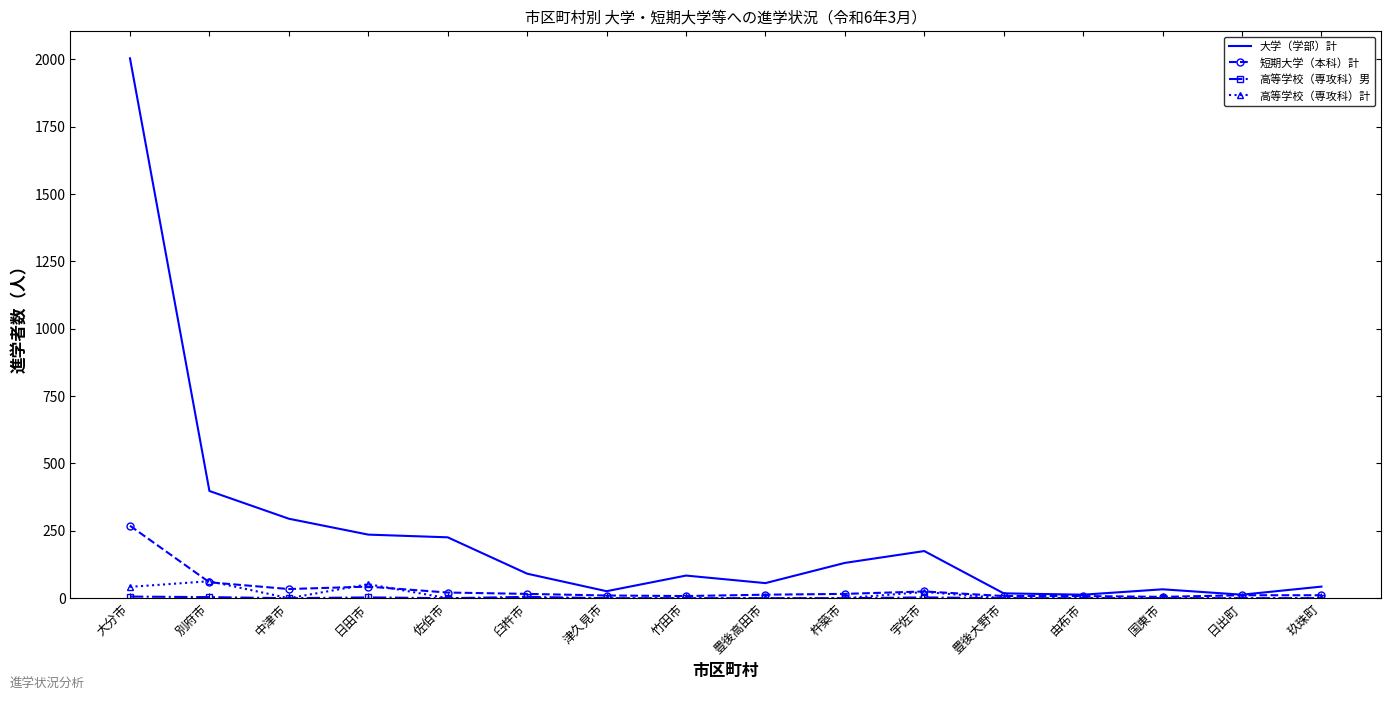

Is the value of 大学（学部）計 at 杵築市 greater than the value of 短期大学（本科）計 at 宇佐市?

Yes